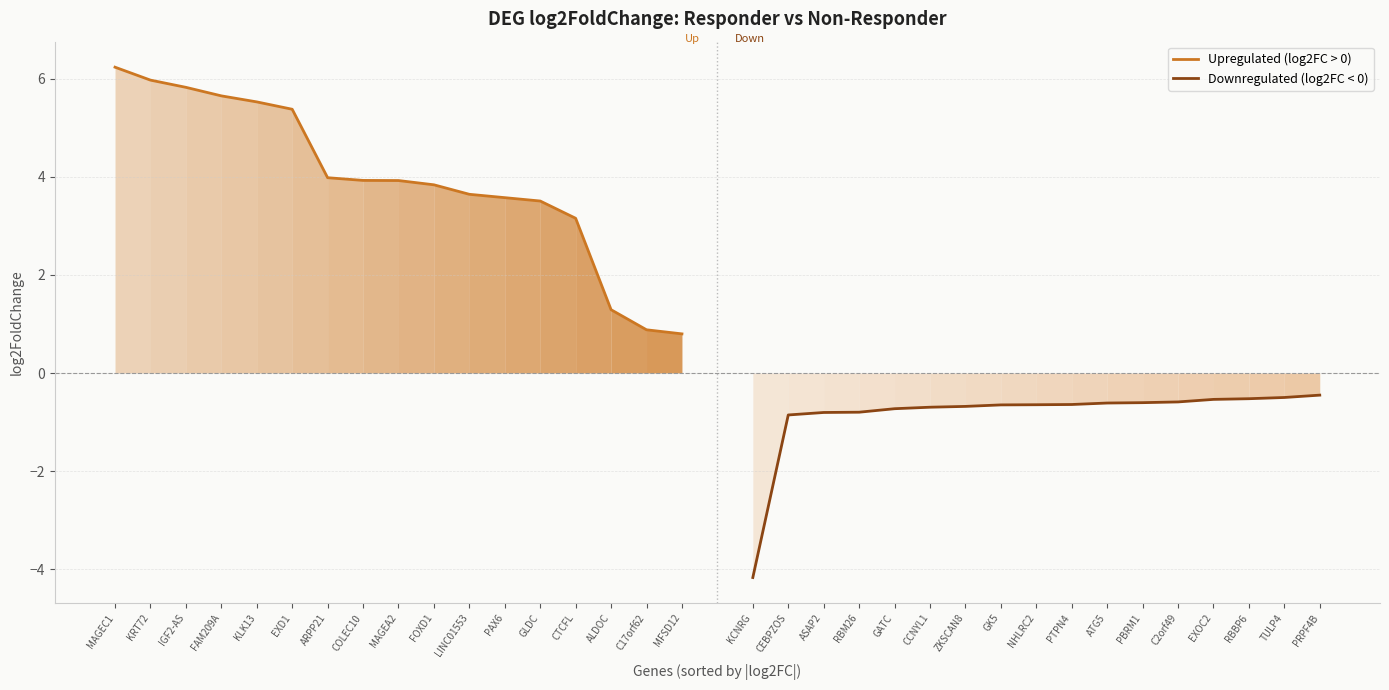

List the series in order of their overall mean, highest first.

Upregulated (log2FC > 0), Downregulated (log2FC < 0)